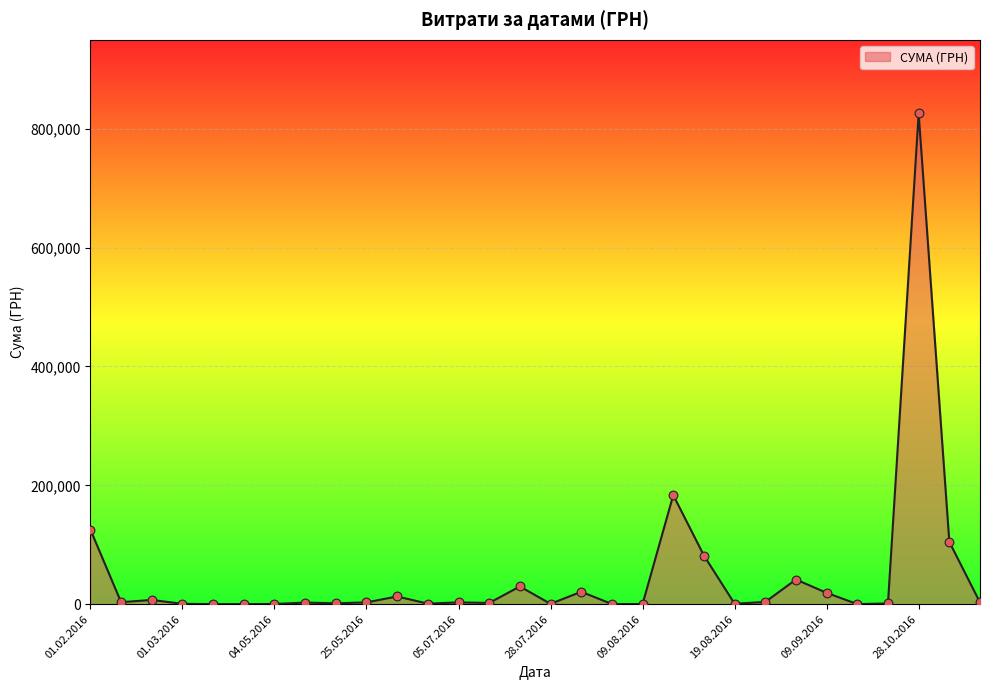

What is the greatest value displayed?

825750.2